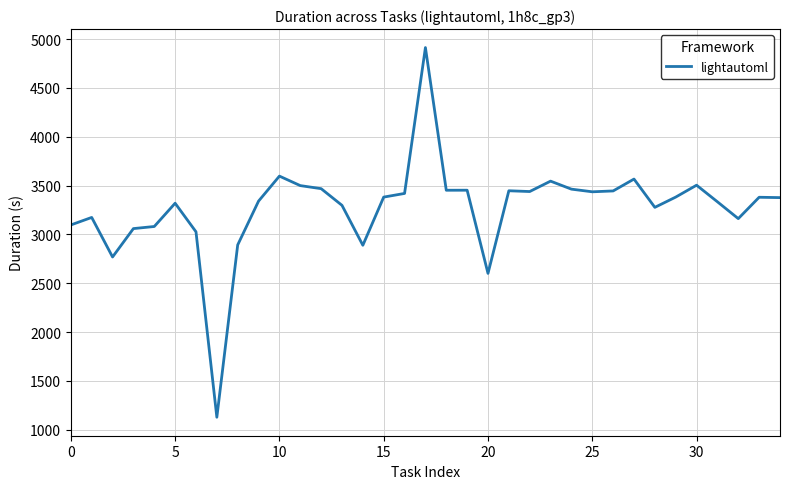

What is the difference between the maximum and minimum values?

3784.3